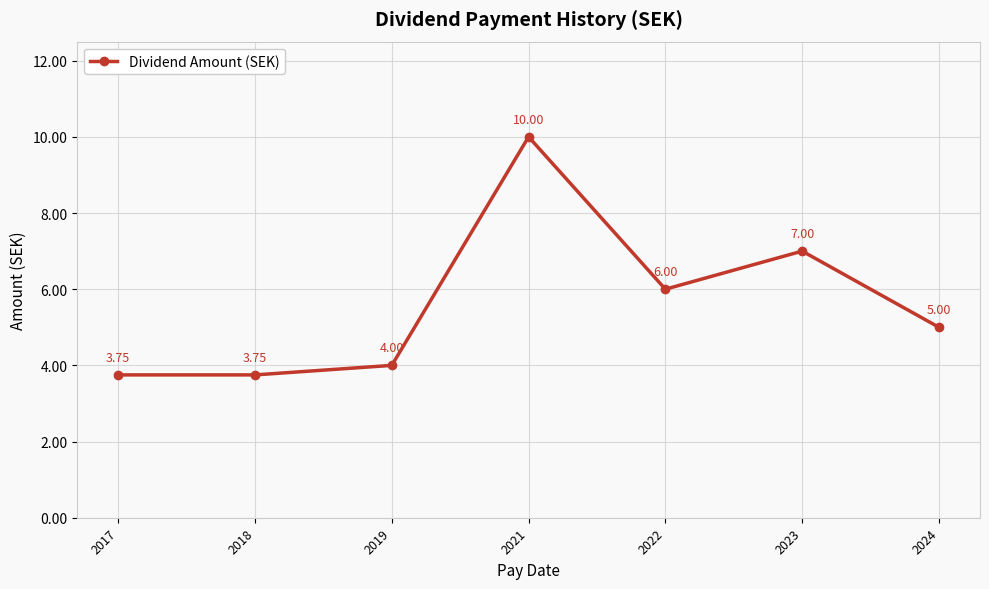

How many points are higher than both their immediate neighbors (excluding endpoints)?

2